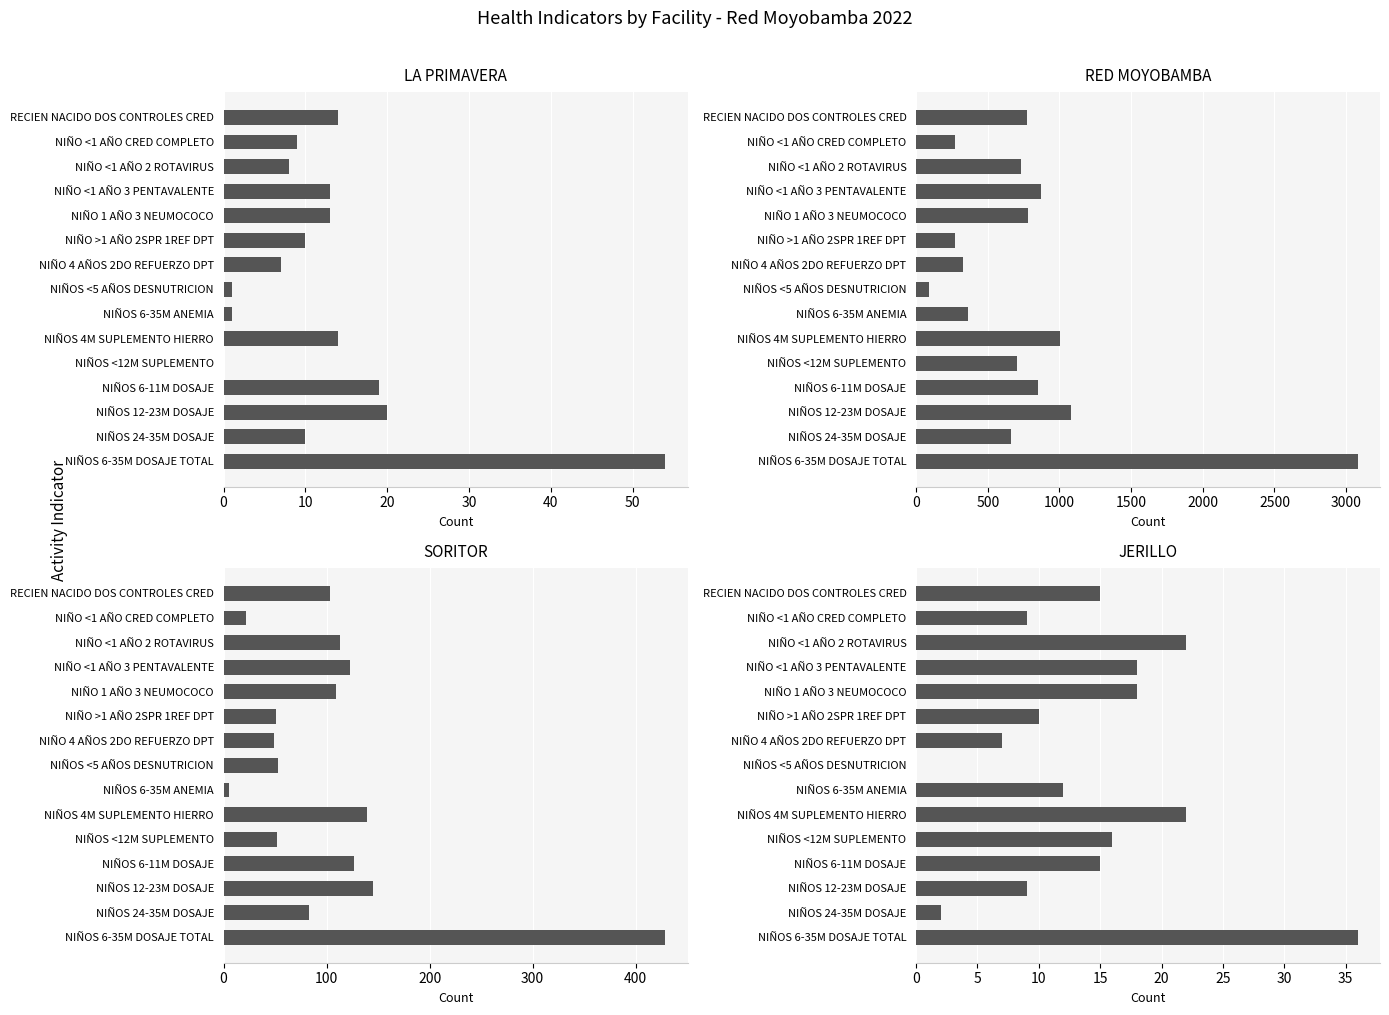

Is it true that SORITOR equals 75 at NIÑO >1 AÑO 2SPR 1REF DPT?

False